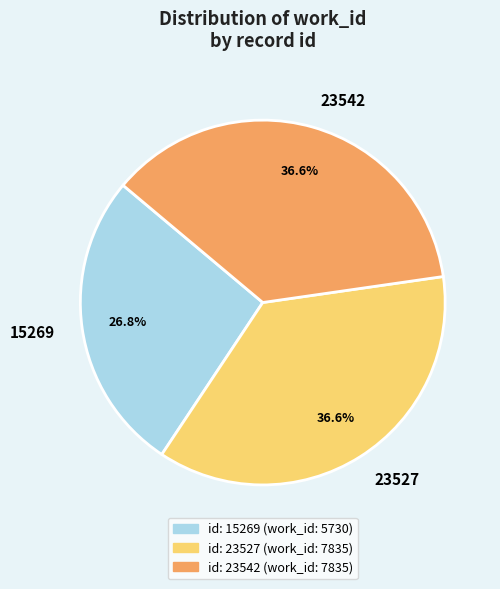

How many segments does this pie chart have?

3